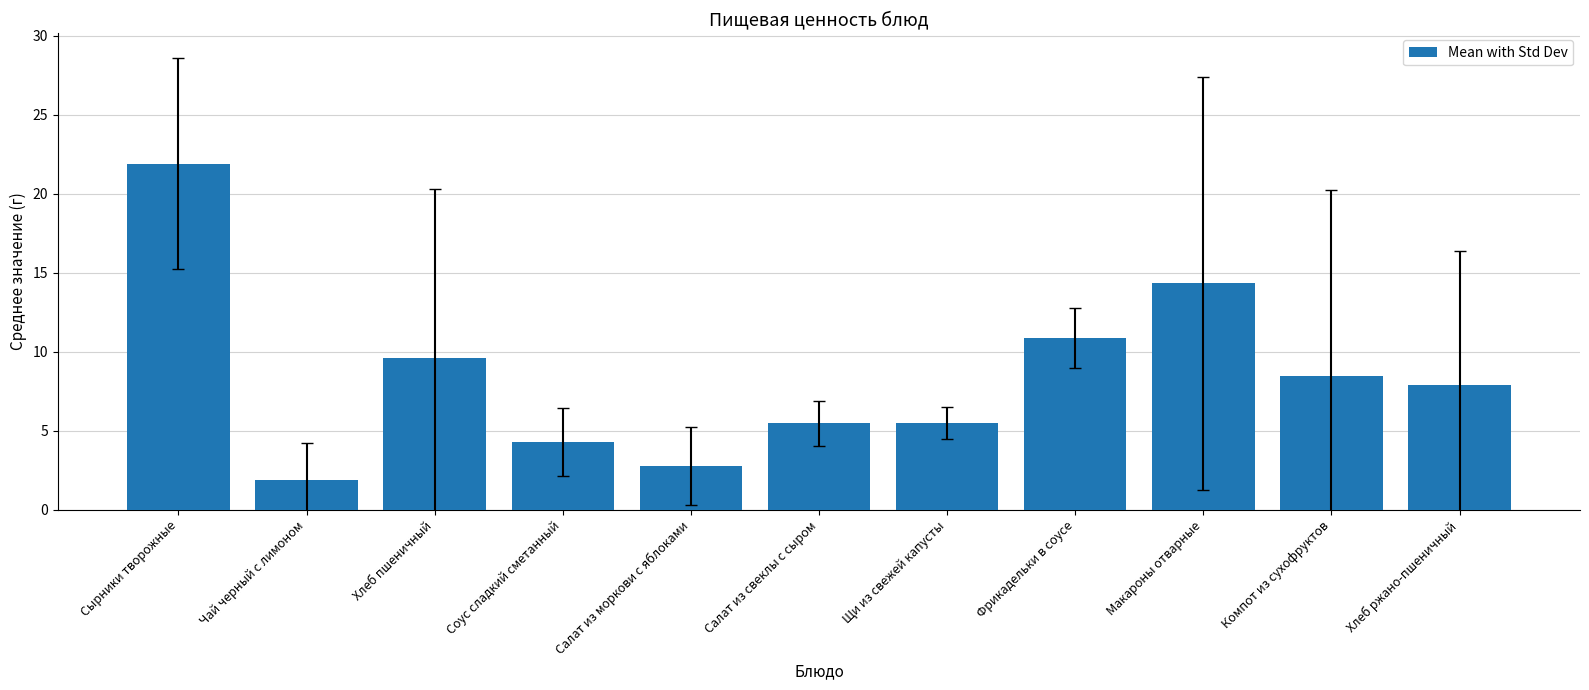

What is the maximum value shown in the chart?

21.9